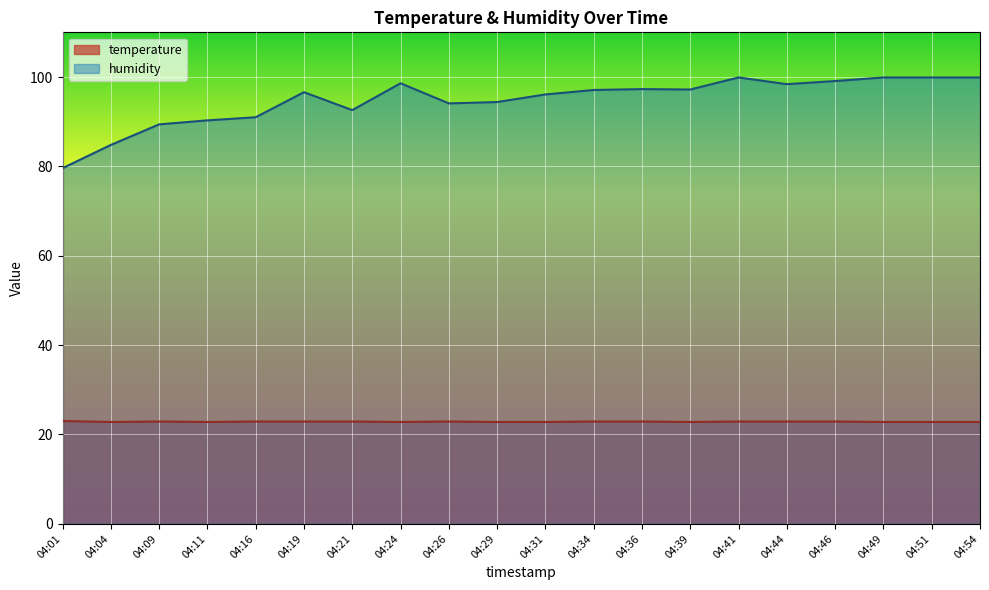

Is it true that humidity equals 140.6 at 04:04?

False